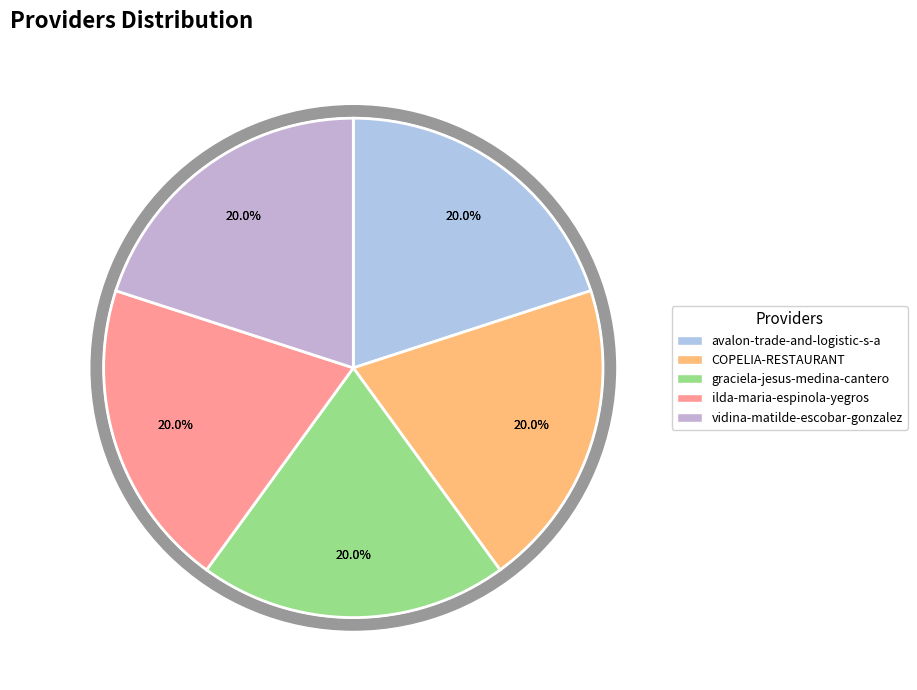

Approximately how many times larger is the value at COPELIA-RESTAURANT compared to graciela-jesus-medina-cantero?

1.0